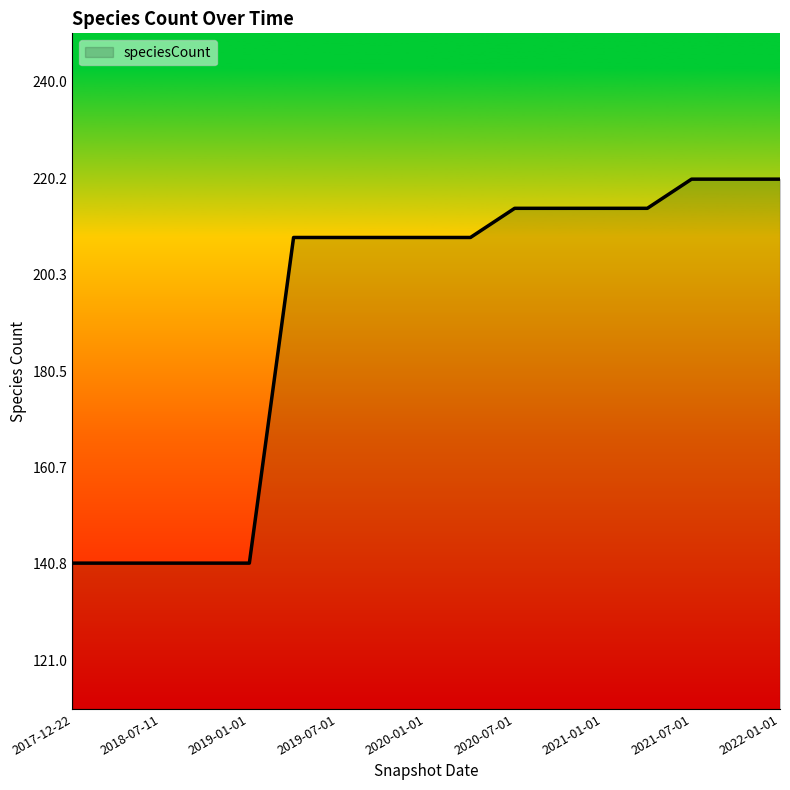

What is the difference between the maximum and minimum values?

79